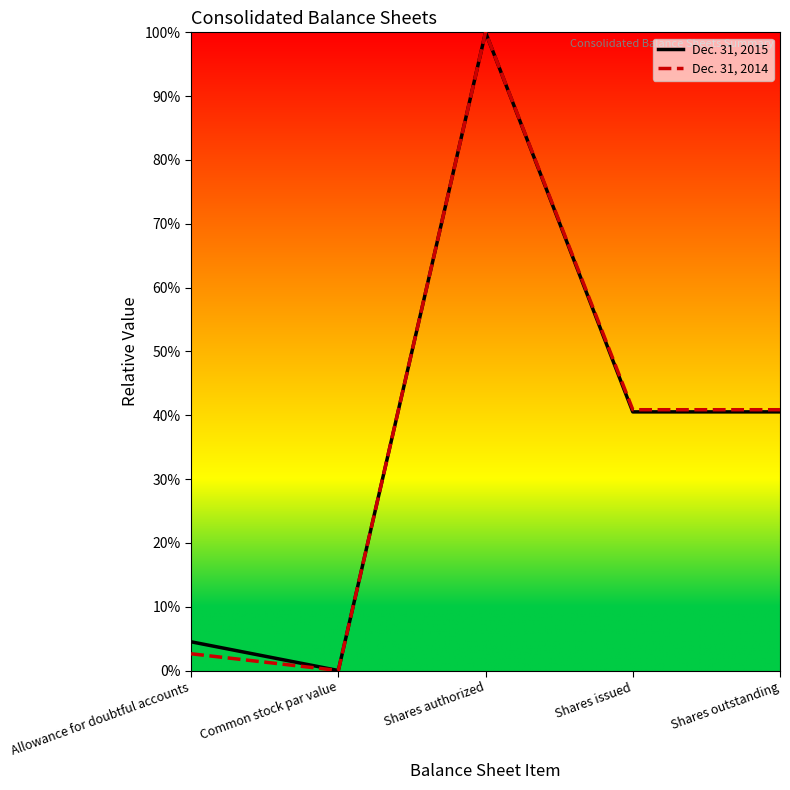

What is the difference between the second highest and second lowest values in the Dec. 31, 2014 series?

38.2